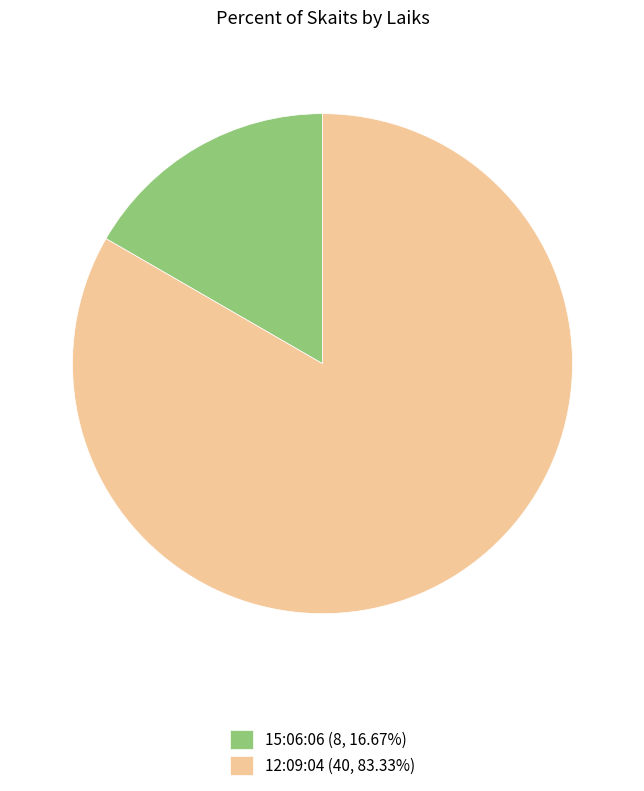

Does 12:09:04 (40, 83.33%) represent more than half of the total?

Yes